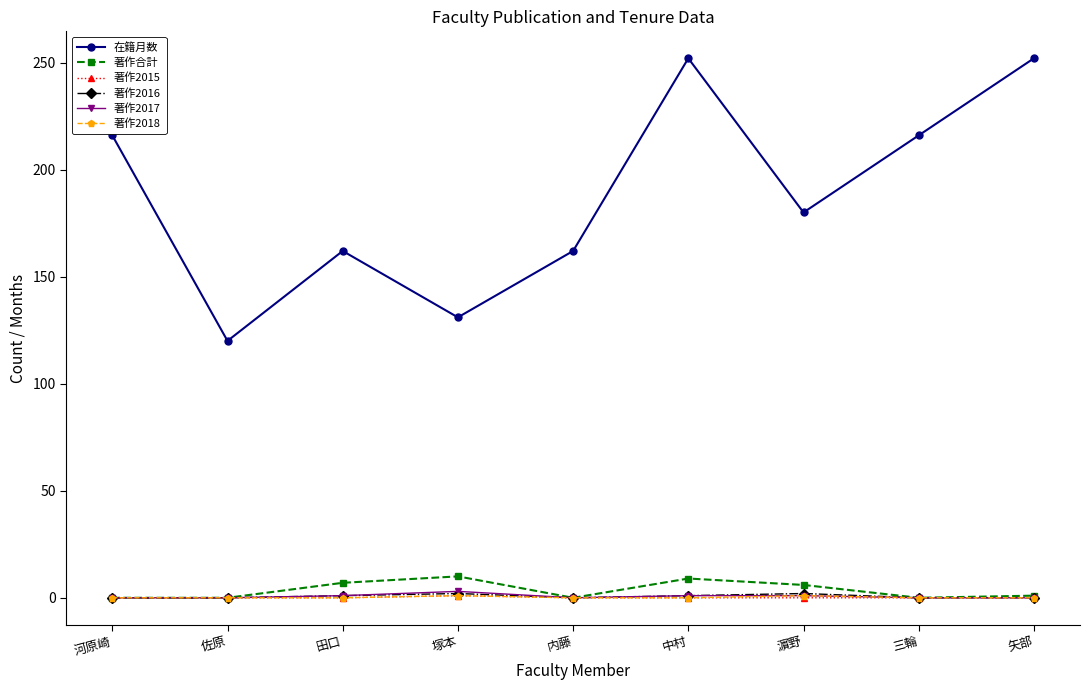

What is the greatest value displayed?

252